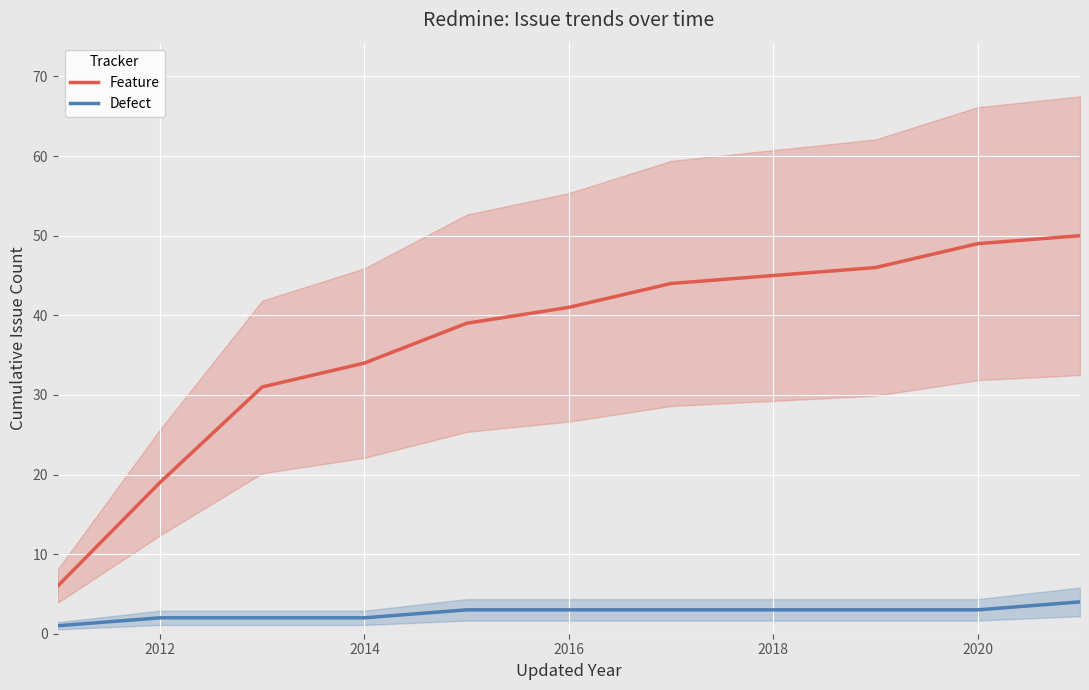

What is the highest value of the Defect series?

4